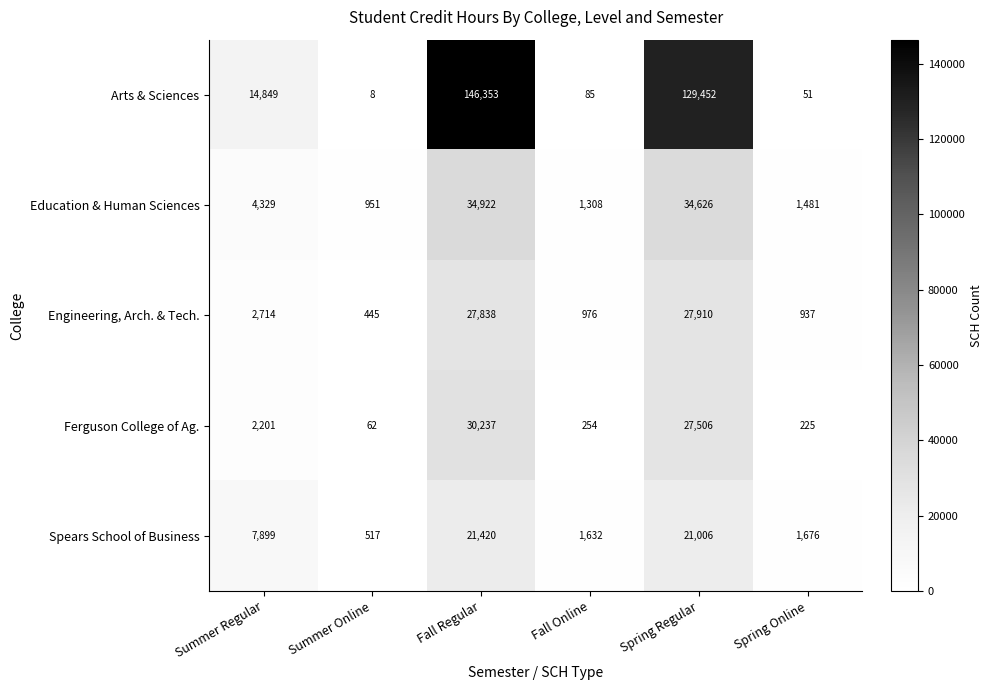

Which series has the largest range (max minus min)?

Arts & Sciences